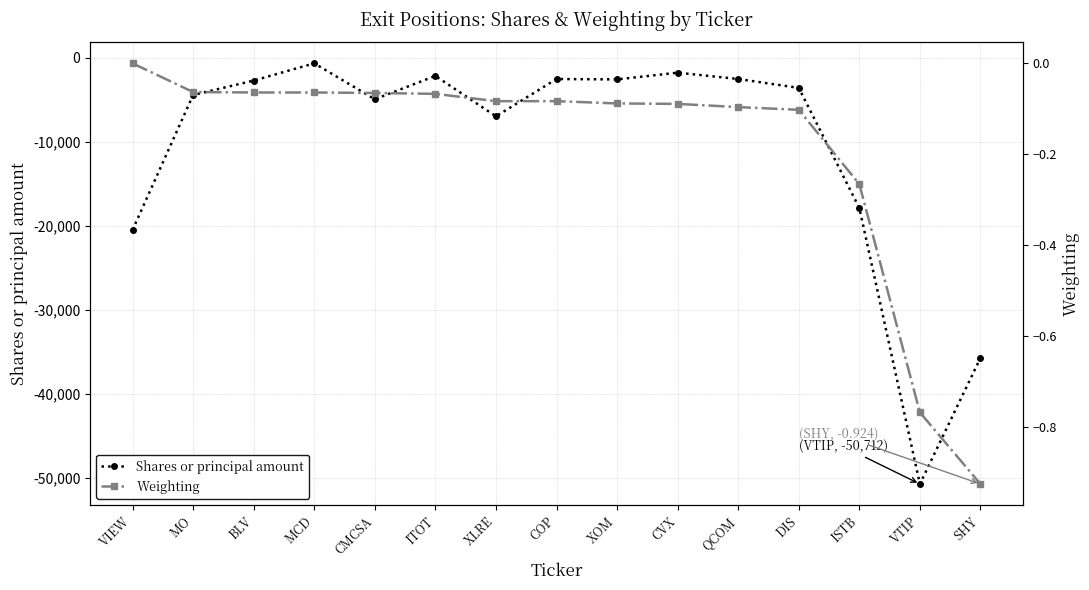

Which category has the highest value across all series?

VIEW